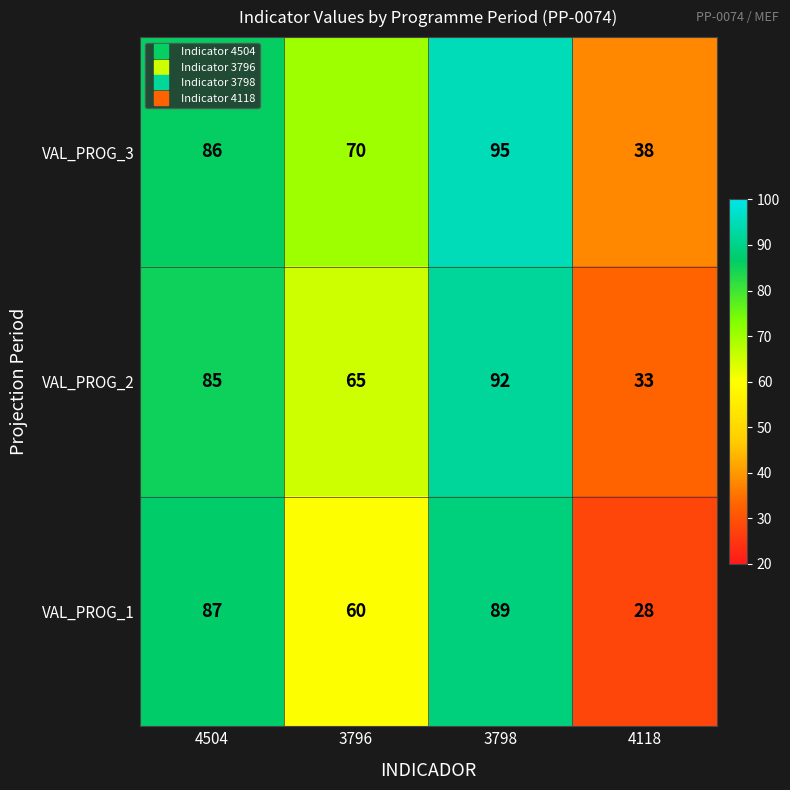

Which category has the highest value across all series?

3798